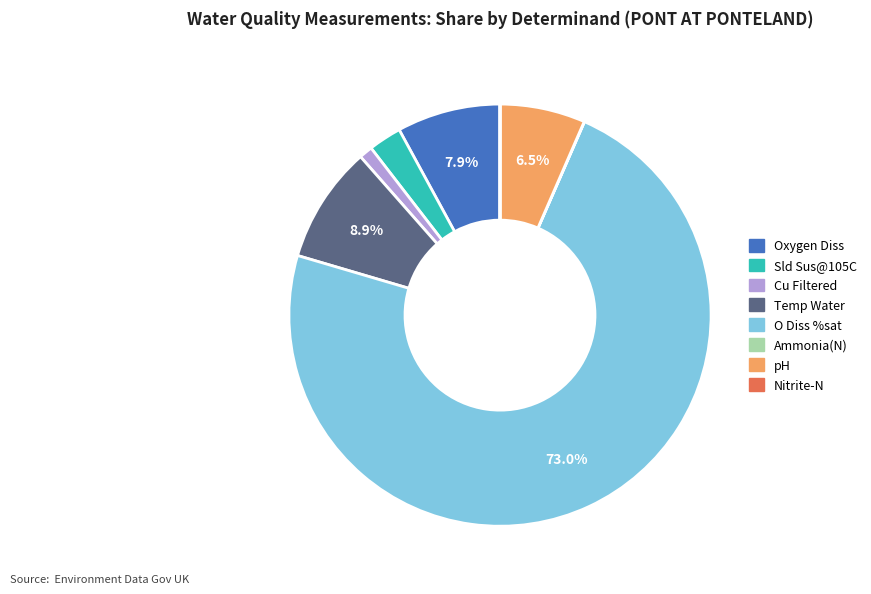

What is the largest slice in the pie chart?

O Diss %sat